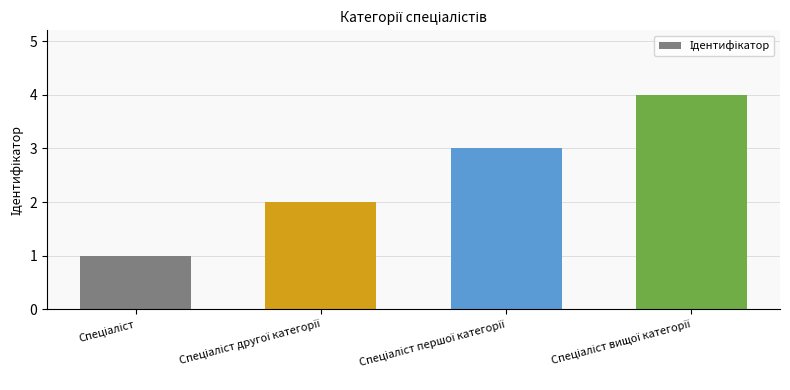

What is the value of the 1st bar from the left?

1